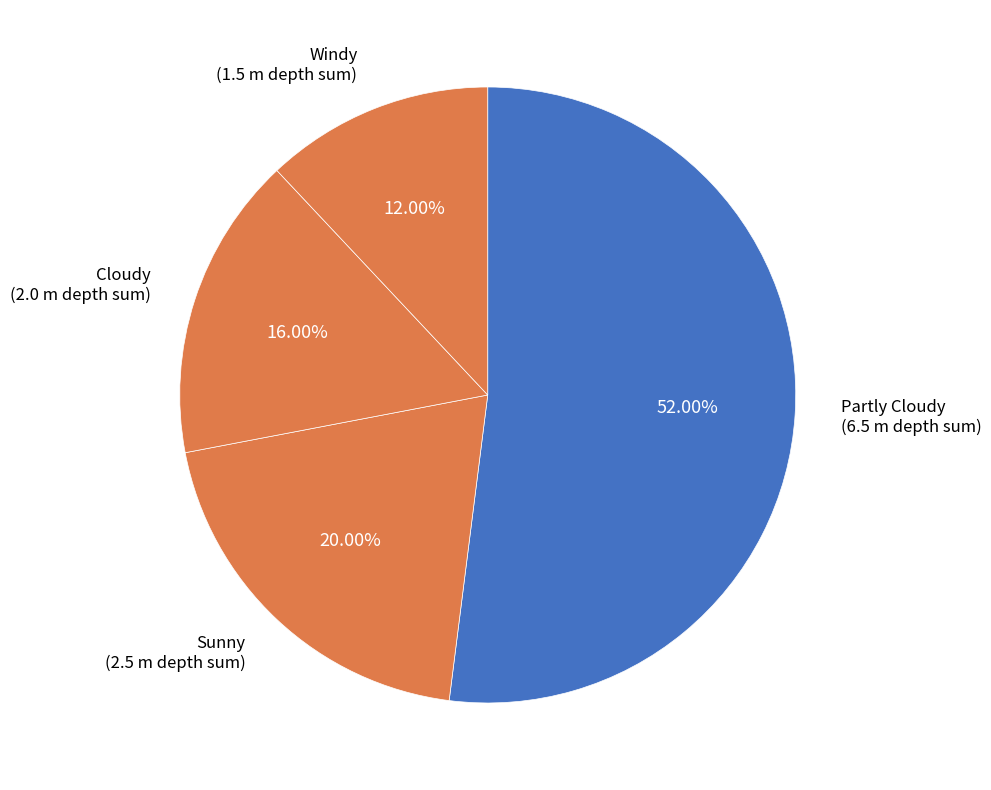

How many segments does this pie chart have?

4